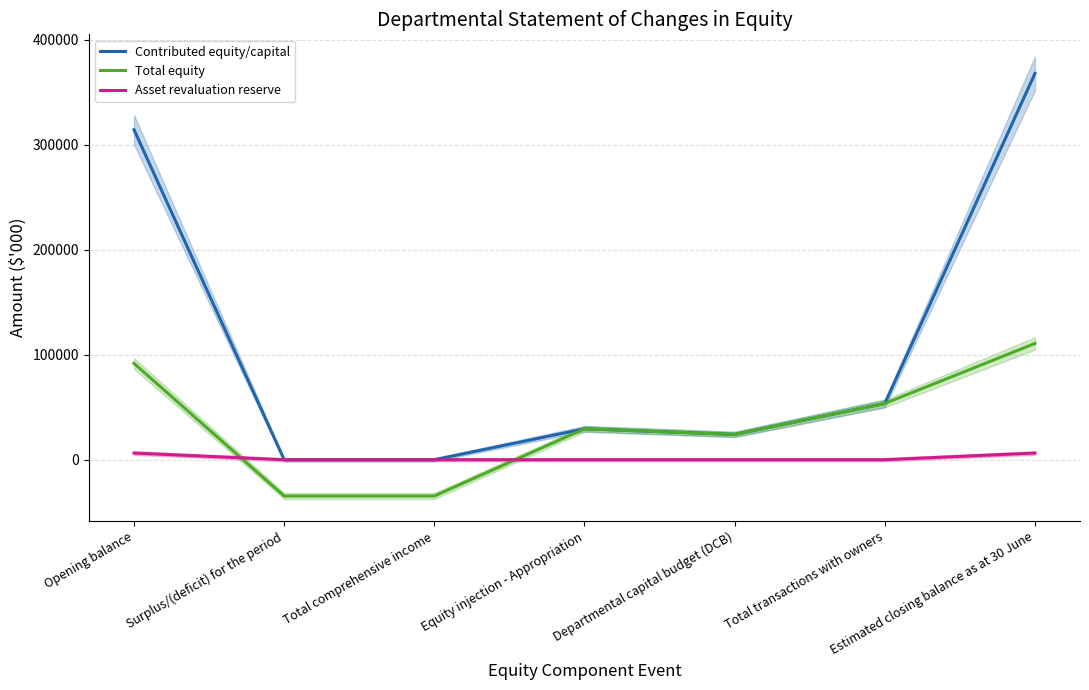

Reading left to right, what are all the values shown in this chart?

Contributed equity/capital: Opening balance=314306	Surplus/(deficit) for the period=0	Total comprehensive income=0	Equity injection - Appropriation=29449	Departmental capital budget (DCB)=24095	Total transactions with owners=53544	Estimated closing balance as at 30 June=367850
Total equity: Opening balance=91732	Surplus/(deficit) for the period=-34546	Total comprehensive income=-34546	Equity injection - Appropriation=29449	Departmental capital budget (DCB)=24095	Total transactions with owners=53544	Estimated closing balance as at 30 June=110730
Asset revaluation reserve: Opening balance=6365	Surplus/(deficit) for the period=0	Total comprehensive income=0	Equity injection - Appropriation=0	Departmental capital budget (DCB)=0	Total transactions with owners=0	Estimated closing balance as at 30 June=6365